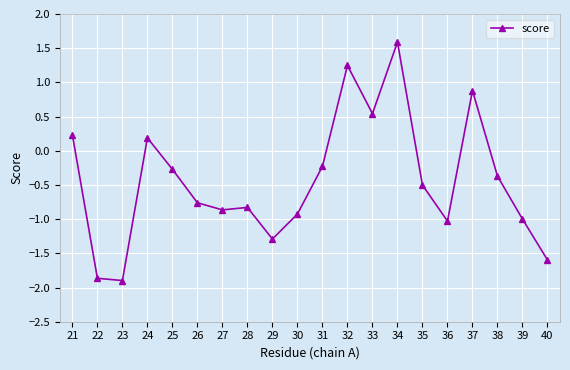

Between 28 and 26, which is larger?

26